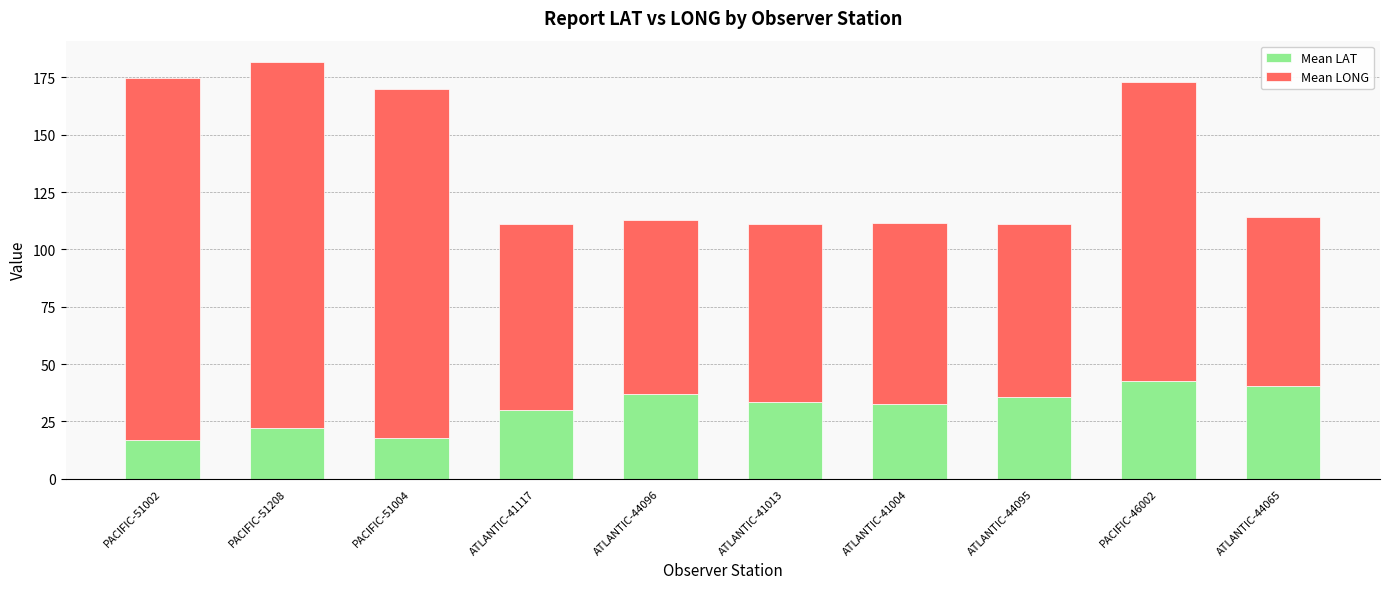

True or false: Mean LAT has a value of 30.0 at ATLANTIC-41117.

True